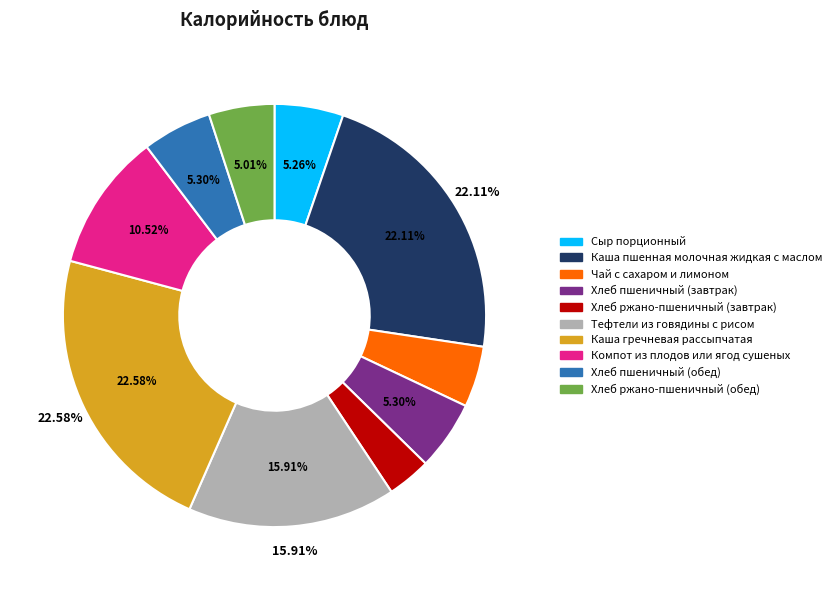

To the nearest percent, what is the difference between the largest and smallest slice percentages?

19%